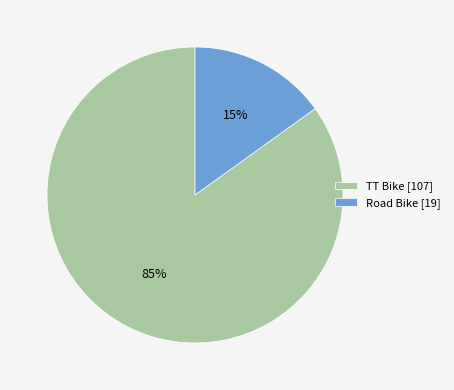

What is the largest slice in the pie chart?

TT Bike